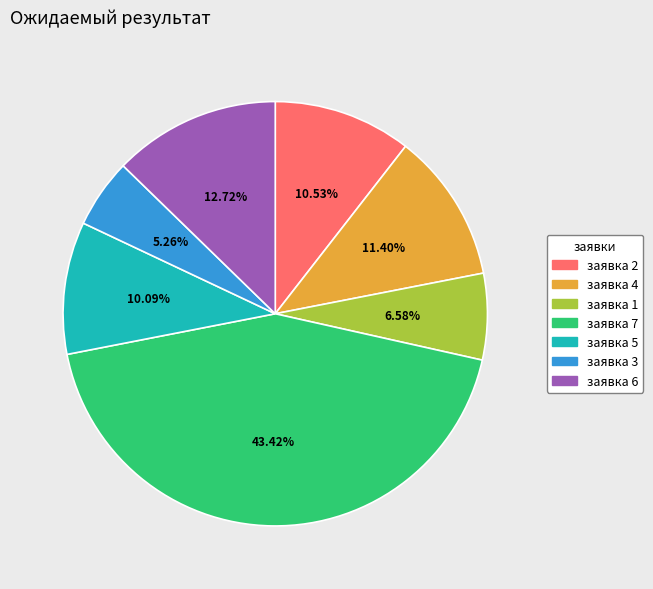

Is заявка 3 the majority of the pie?

No